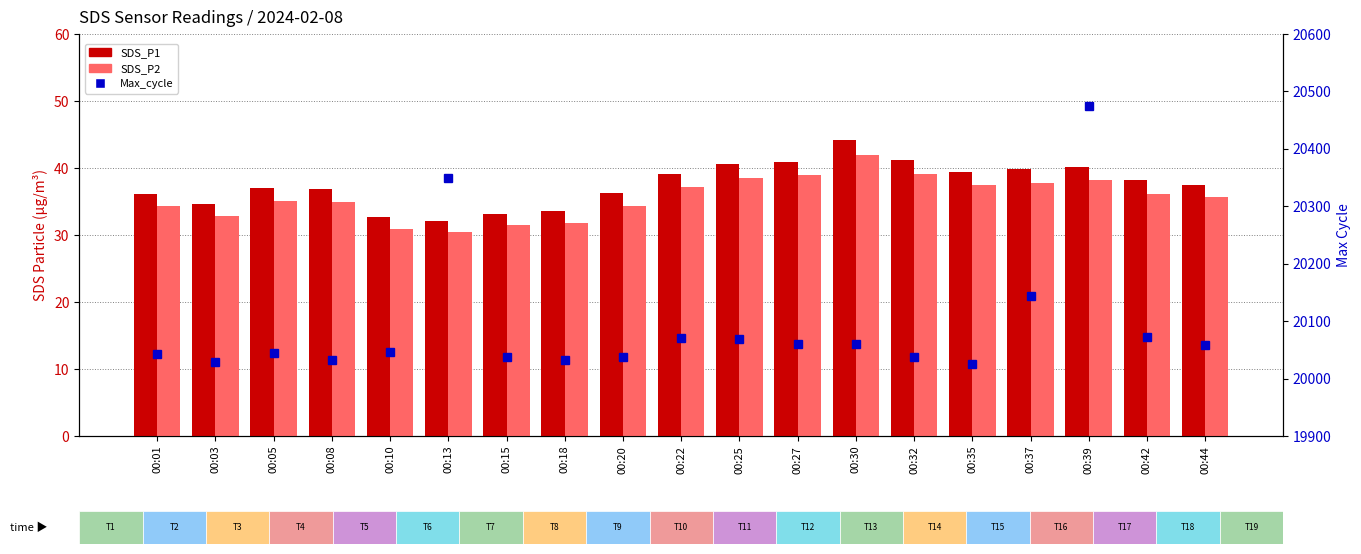

How many data points in SDS_P1 are less than 37?

8